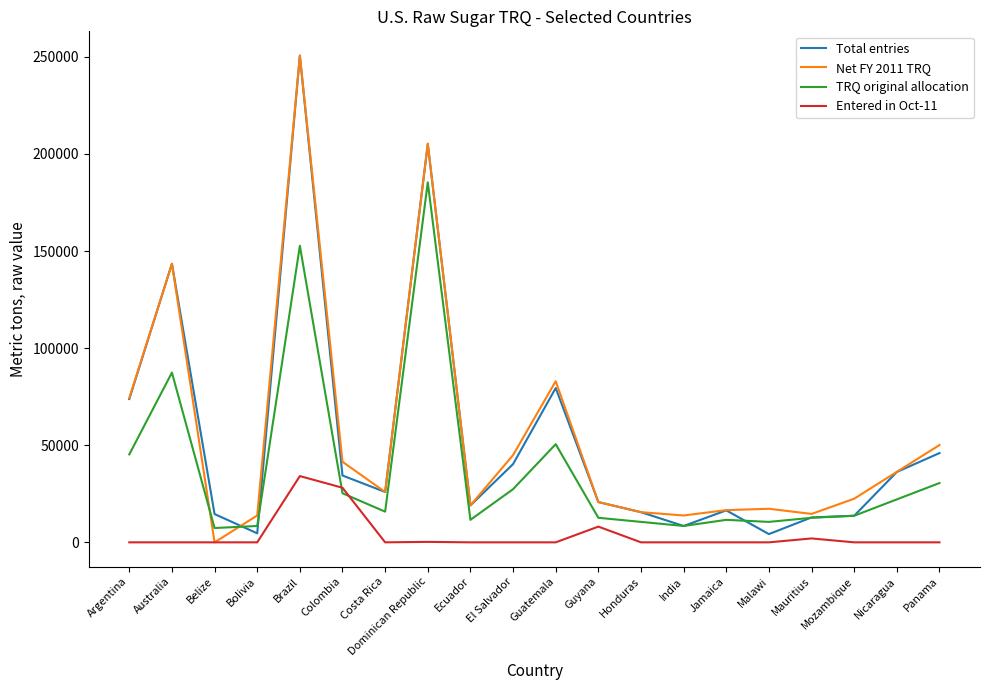

Which category has the highest value in the TRQ original allocation series?

Dominican Republic